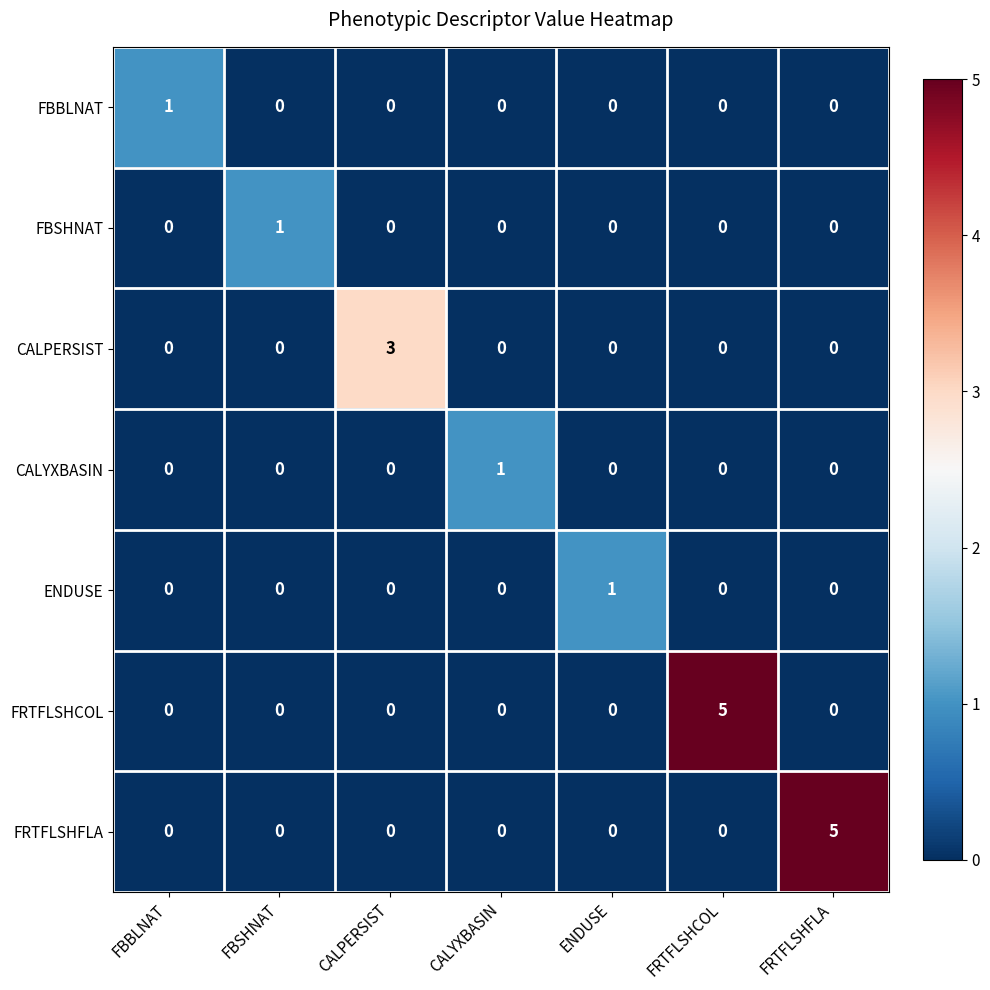

At how many categories does at least one series exceed 2?

3